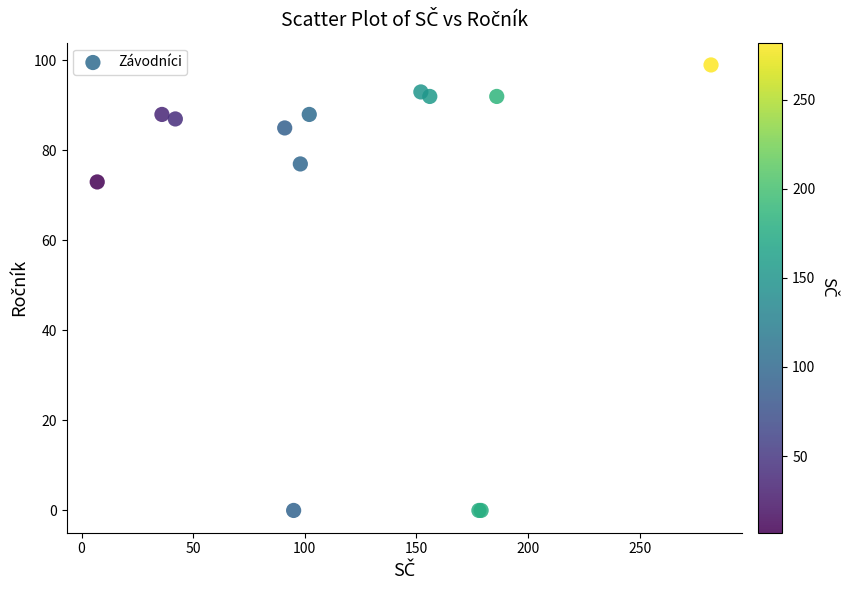

What Y value in the scatter plot is closest to 49?

73